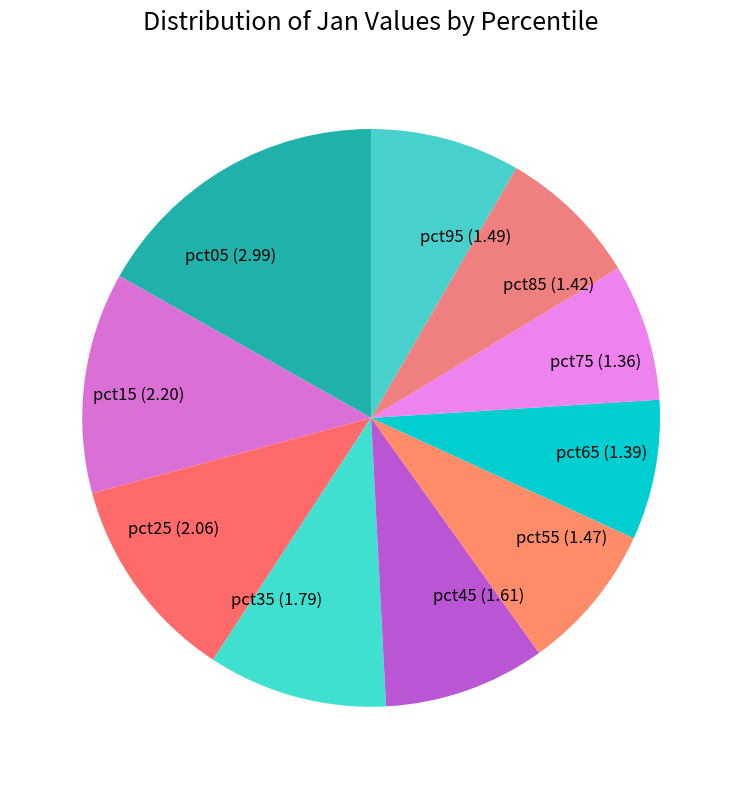

True or false: pct25 (2.06) accounts for 12% of the total.

True